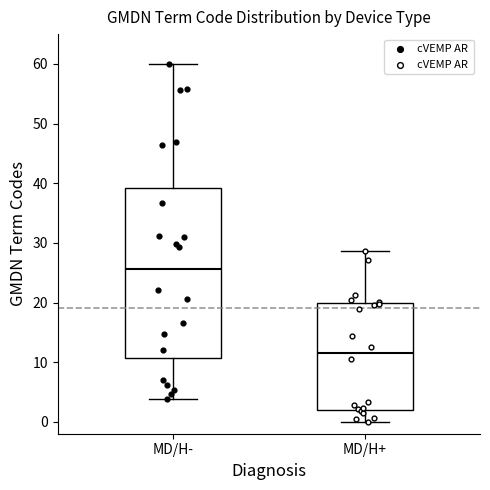

Reading left to right, read every box against the y-axis: the position of its median line, the range the box covers, and the ends of its whiskers. The values are not printed on the chart, so give them approximately, as read against the axis.

MD/H-: median 26, box 11 to 39, whiskers 4 to 60
MD/H+: median 12, box 2 to 20, whiskers 0 to 29